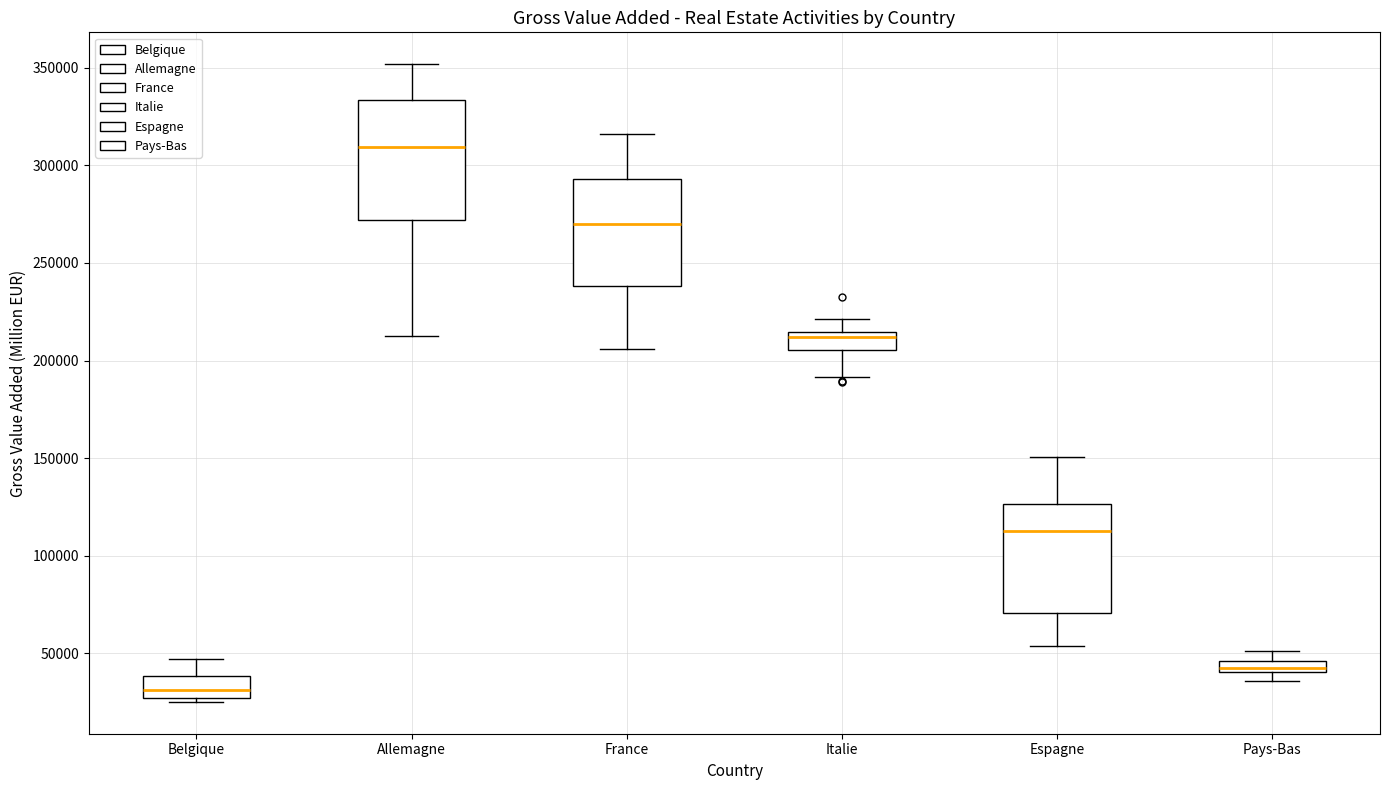

Comparing the boxes themselves (not the whiskers), which one is the tallest?

Allemagne